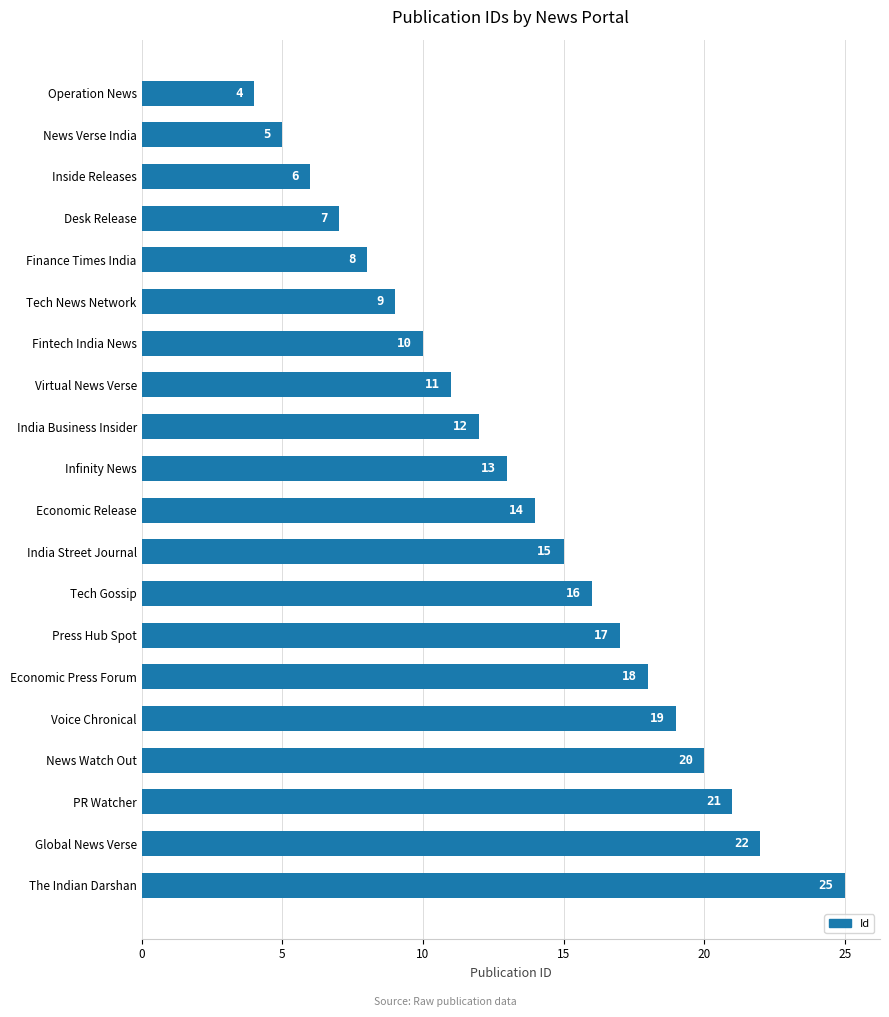

List the labels in order of value, largest first.

The Indian Darshan, Global News Verse, PR Watcher, News Watch Out, Voice Chronical, Economic Press Forum, Press Hub Spot, Tech Gossip, India Street Journal, Economic Release, Infinity News, India Business Insider, Virtual News Verse, Fintech India News, Tech News Network, Finance Times India, Desk Release, Inside Releases, News Verse India, Operation News